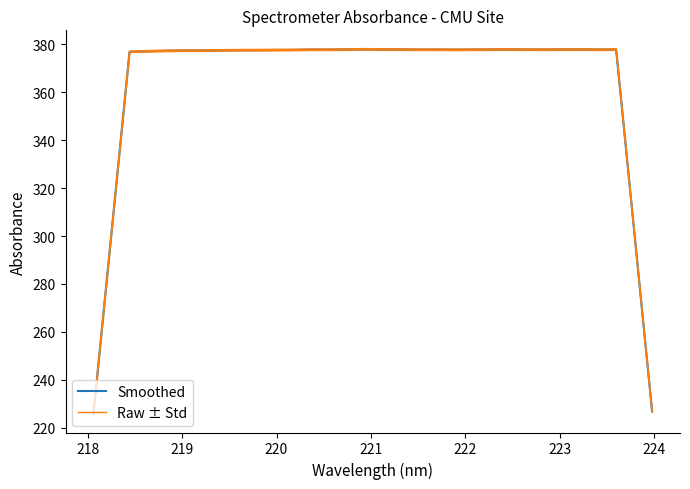

Which series has the widest spread of values?

Smoothed